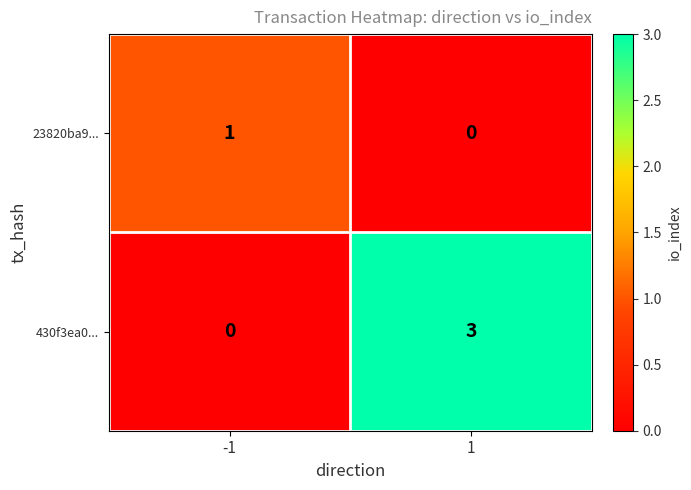

At which category does the chart reach its peak across all series?

1